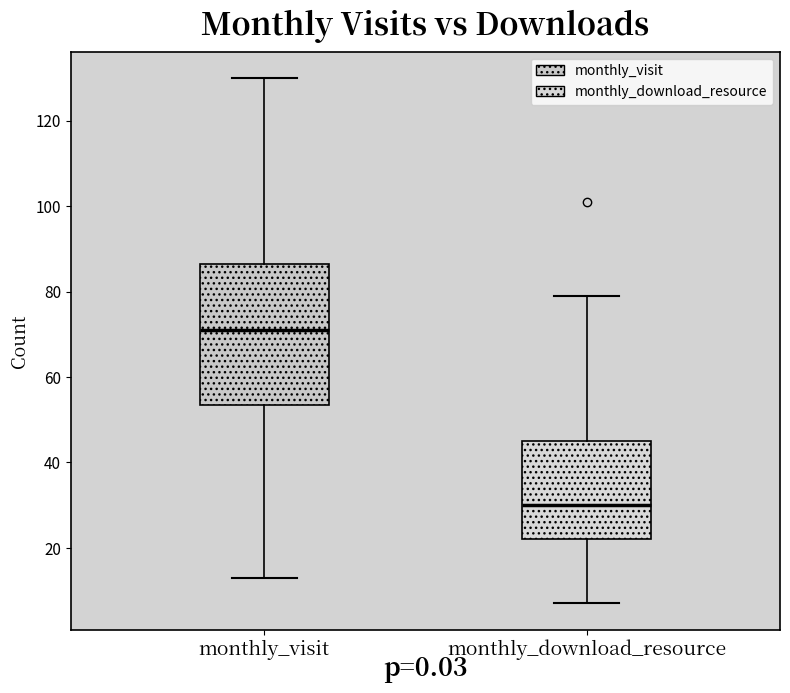

Reading left to right, transcribe this box plot: for each box, give where its median line is, the range the box spans, and where its two whiskers end, as read against the y-axis. The values are not printed on the chart, so give them approximately, as read against the axis.

monthly_visit: median 72, box 54 to 86, whiskers 14 to 130
monthly_download_resource: median 30, box 22 to 46, whiskers 8 to 80